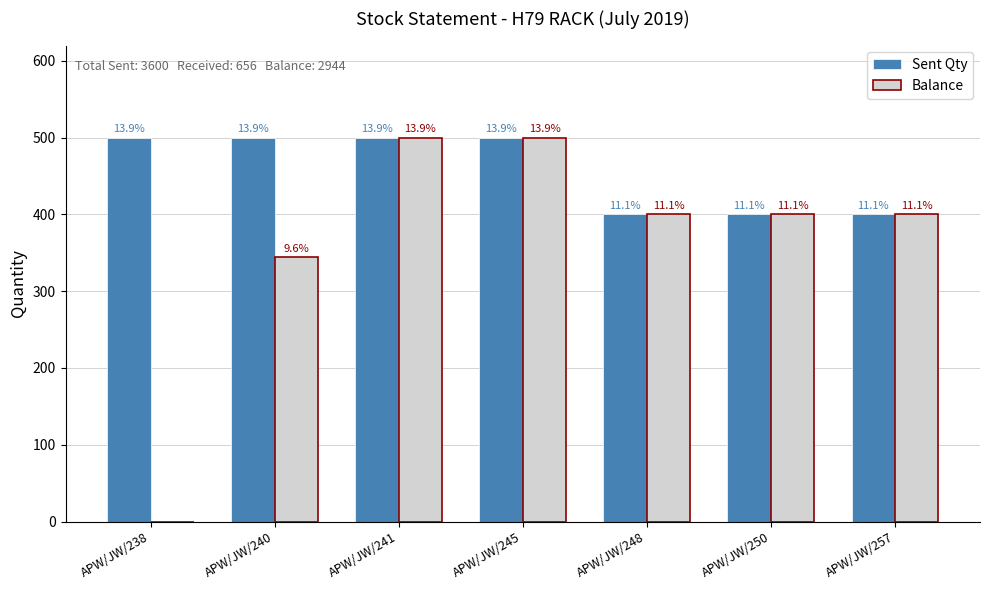

Are the bars grouped side by side (vs. stacked)?

Yes